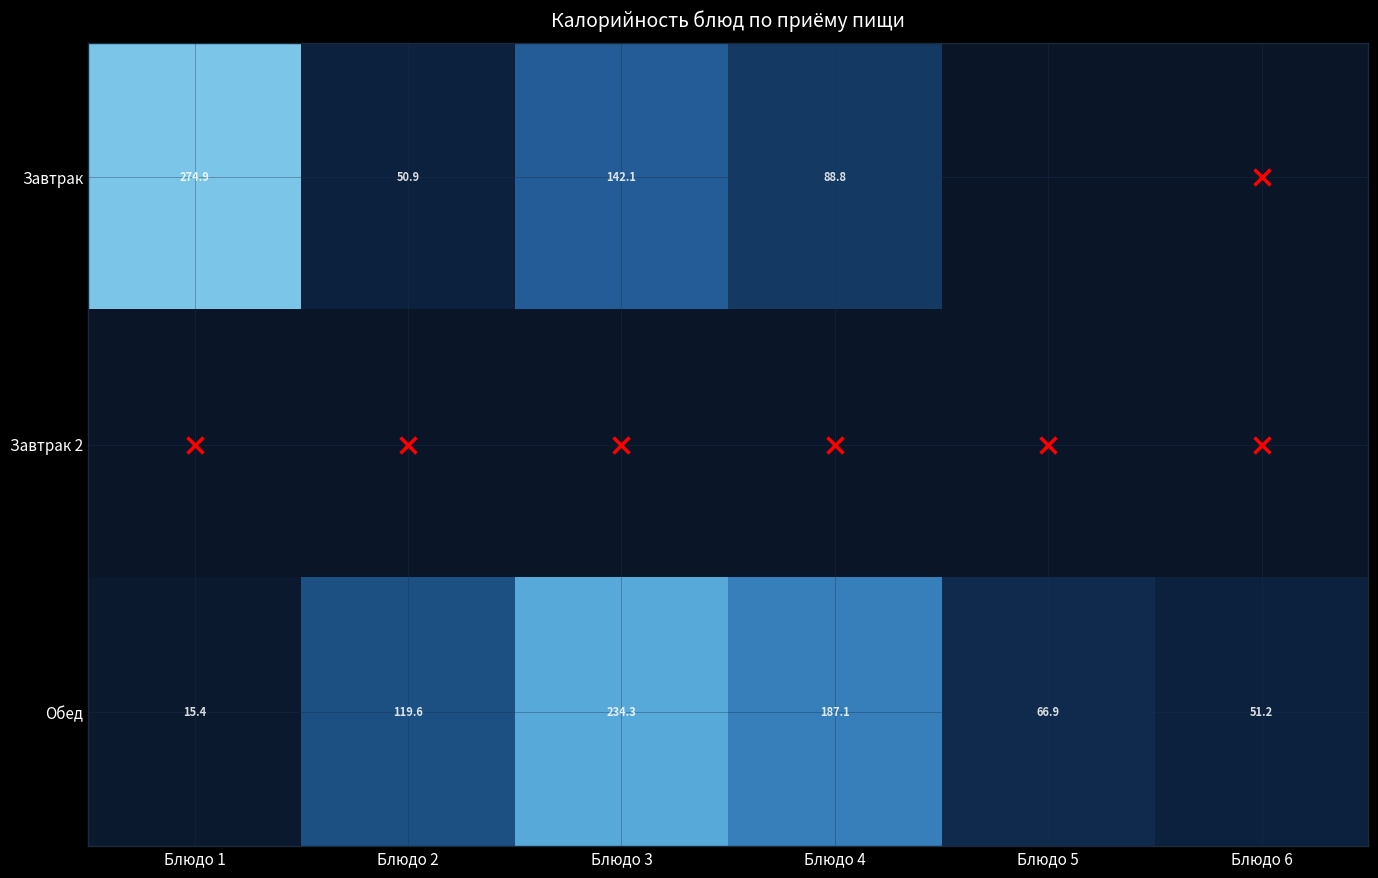

Where does the Завтрак series first go above 88?

Блюдо 1